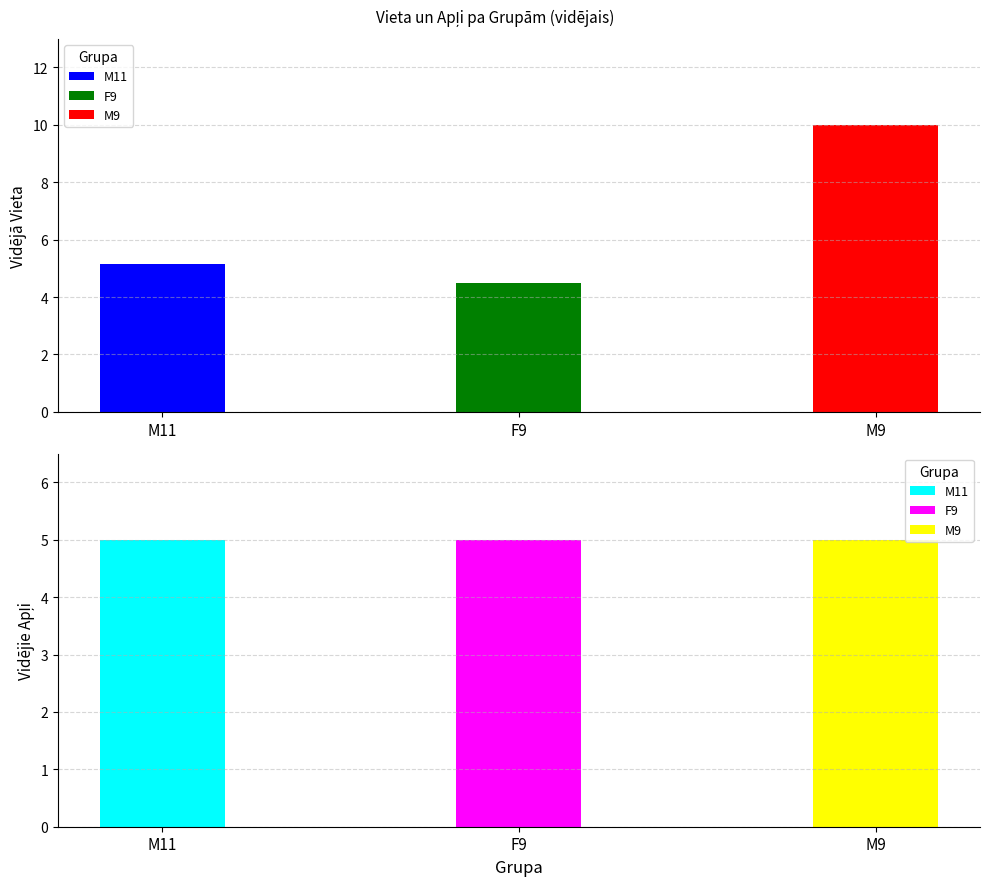

List the series in order of their overall mean, highest first.

Vieta, Apļi